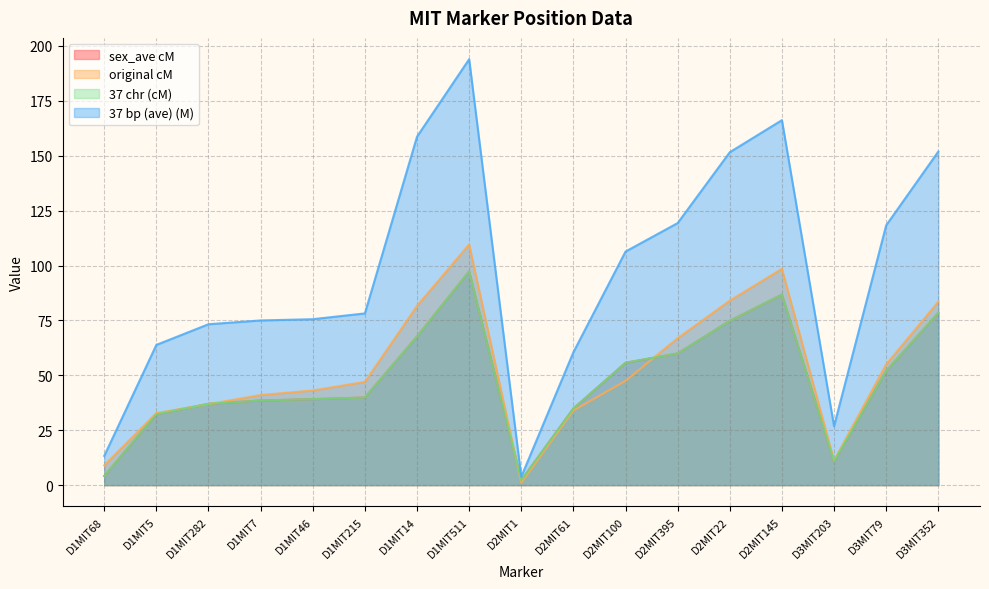

Is it true that sex_ave cM equals 67.7 at D1MIT14?

True